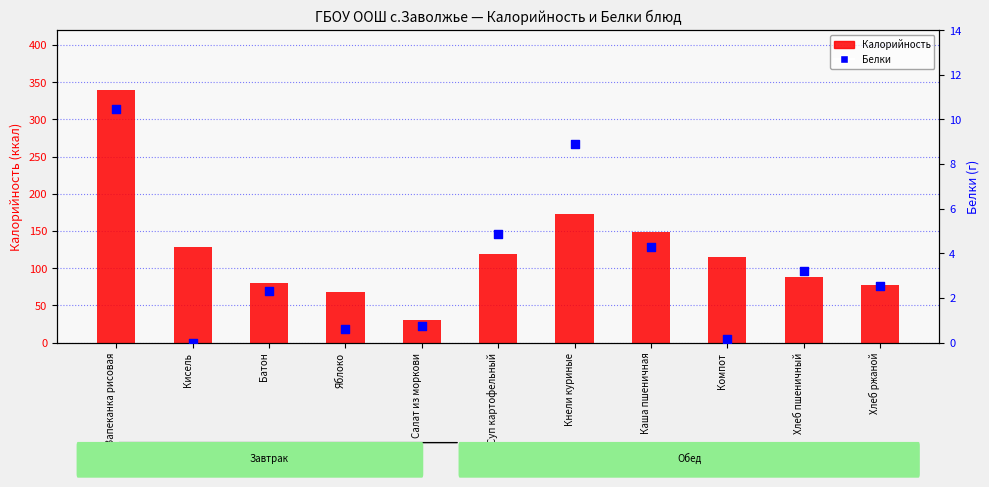

Is the value of Белки at Хлеб пшеничный greater than the value of Калорийность at Суп картофельный?

No